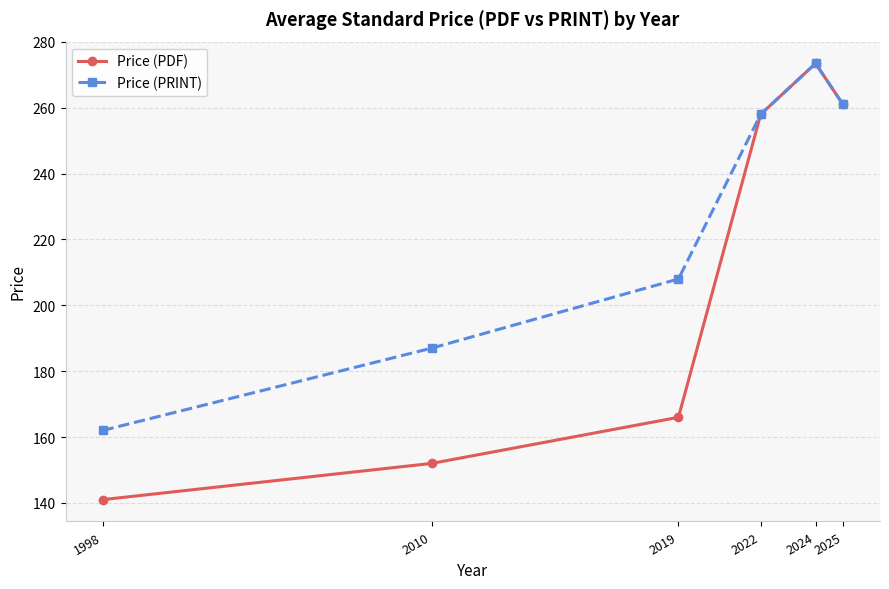

Rank the categories by Price (PDF) value from lowest to highest.

1998, 2010, 2019, 2022, 2025, 2024